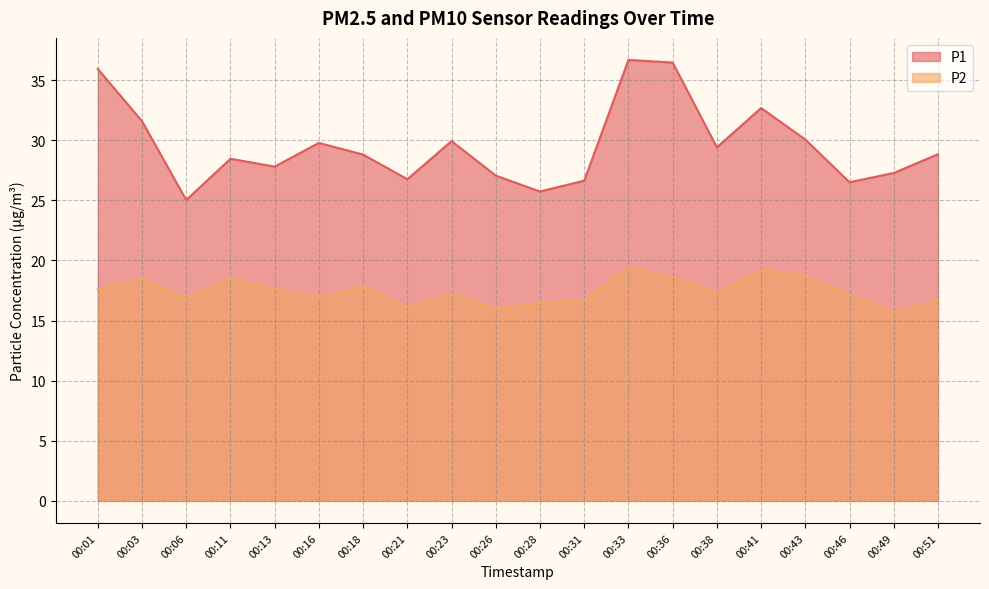

Which series has the widest spread of values?

P1